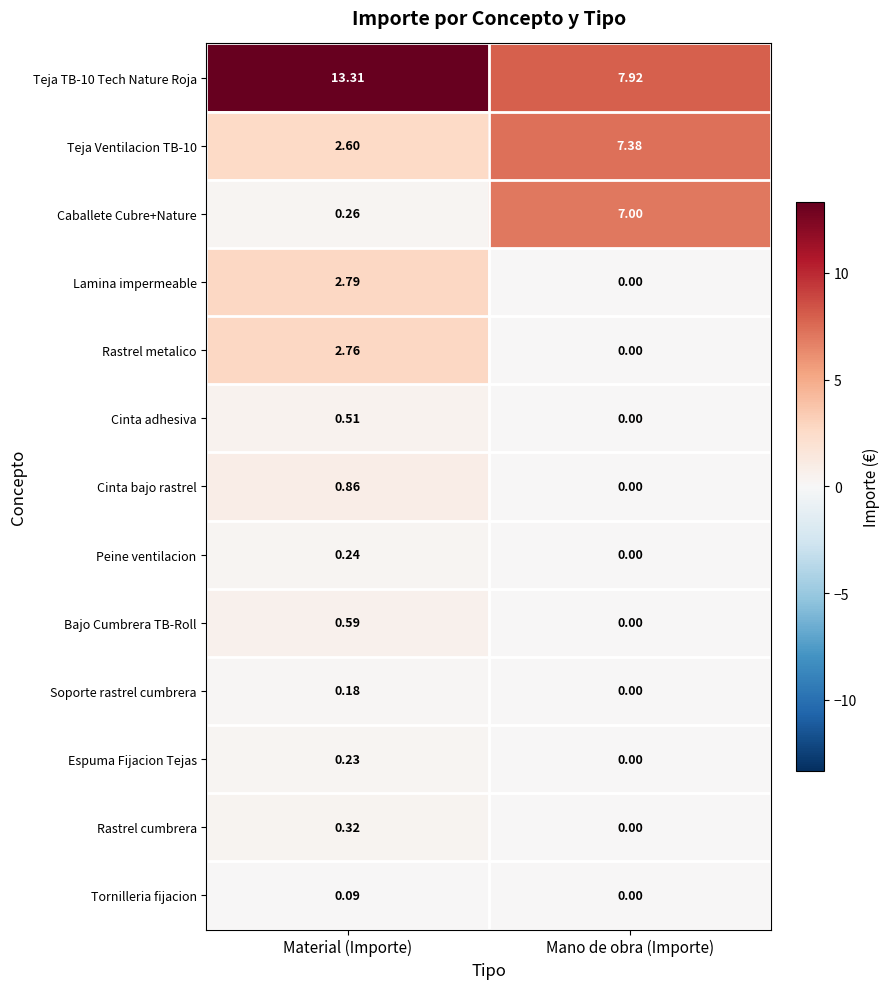

Which category has the lowest value in the Peine ventilacion series?

Mano de obra (Importe)